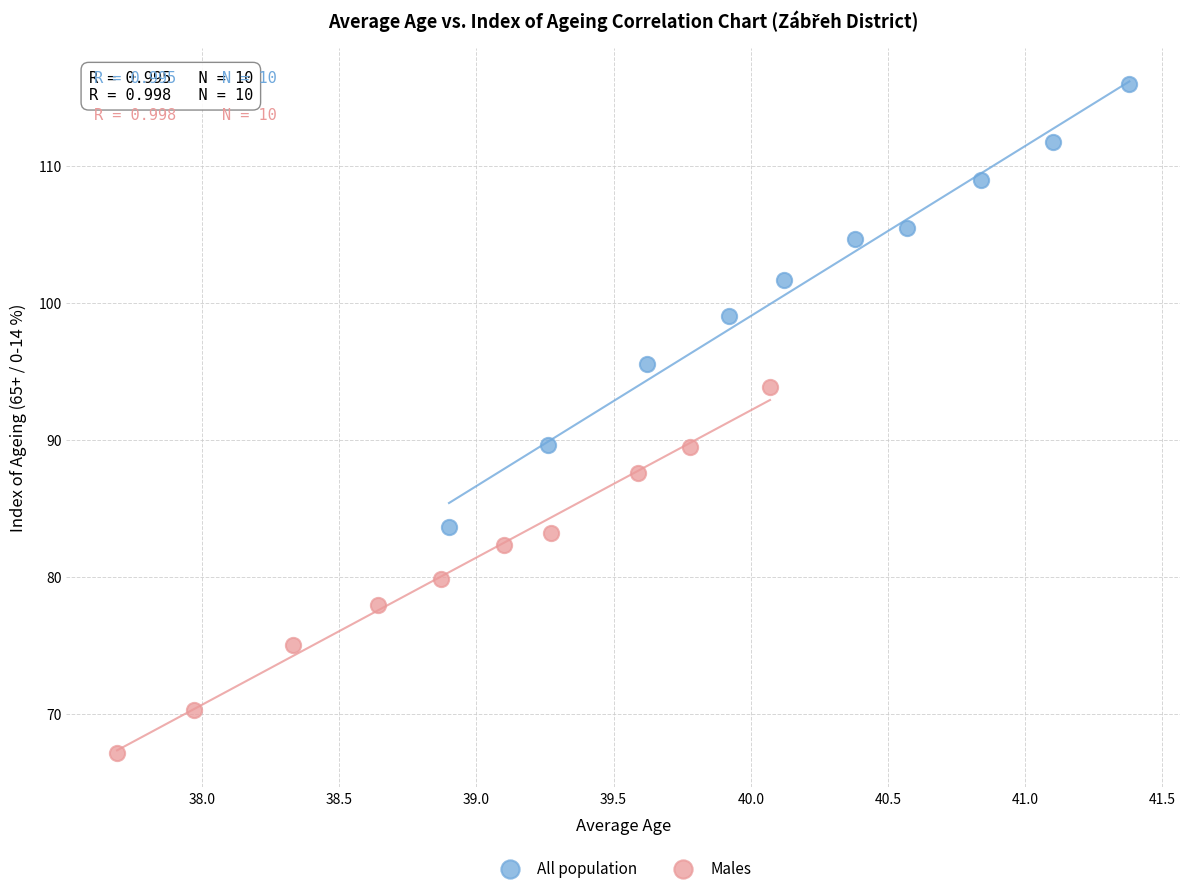

Which series has the largest Y range (max minus min)?

All population